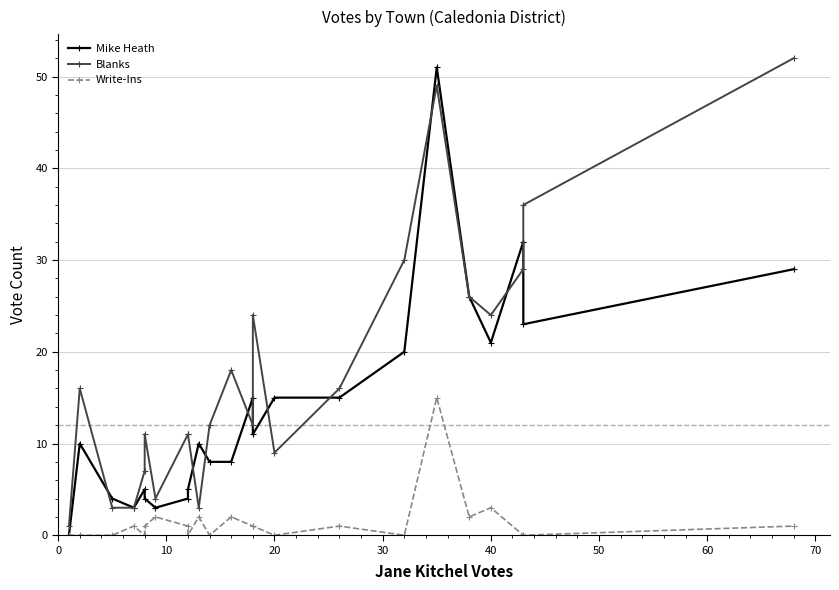

What is the label of the 21st point from the left?

20